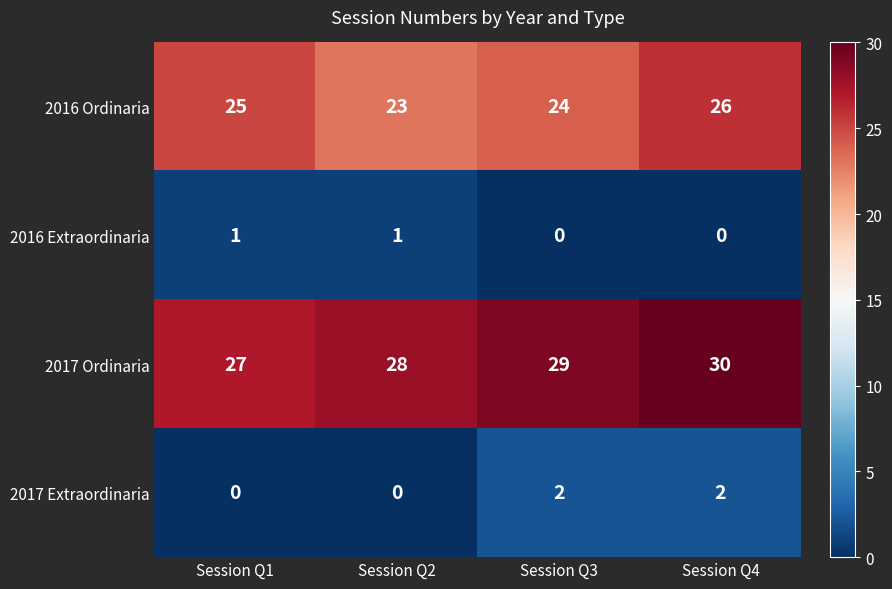

What is the spread (max minus min) of values at Session Q4?

30